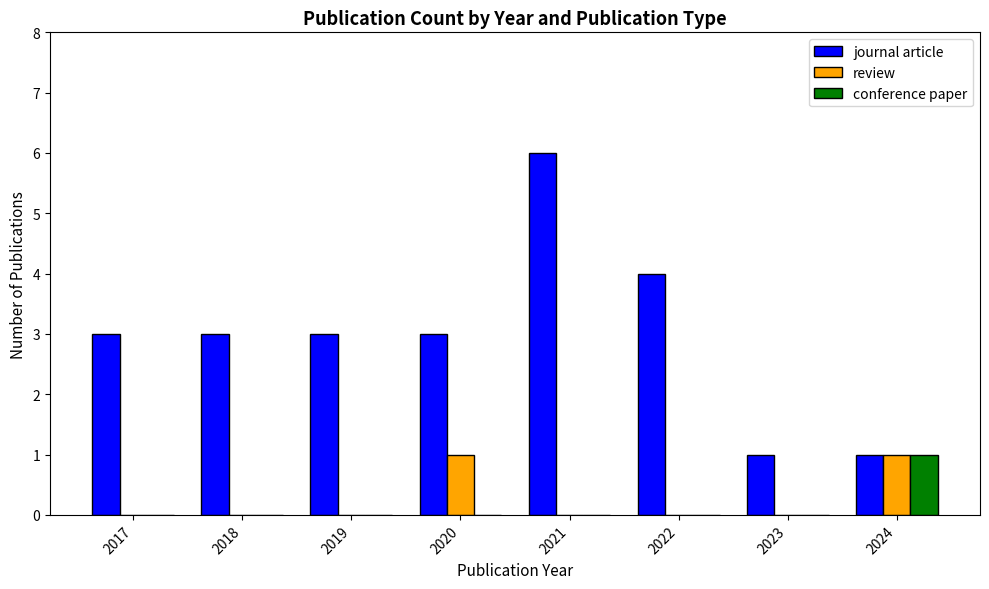

Reading right to left, what are all the values shown in this chart?

journal article: 2024=1	2023=1	2022=4	2021=6	2020=3	2019=3	2018=3	2017=3
review: 2024=1	2023=0	2022=0	2021=0	2020=1	2019=0	2018=0	2017=0
conference paper: 2024=1	2023=0	2022=0	2021=0	2020=0	2019=0	2018=0	2017=0